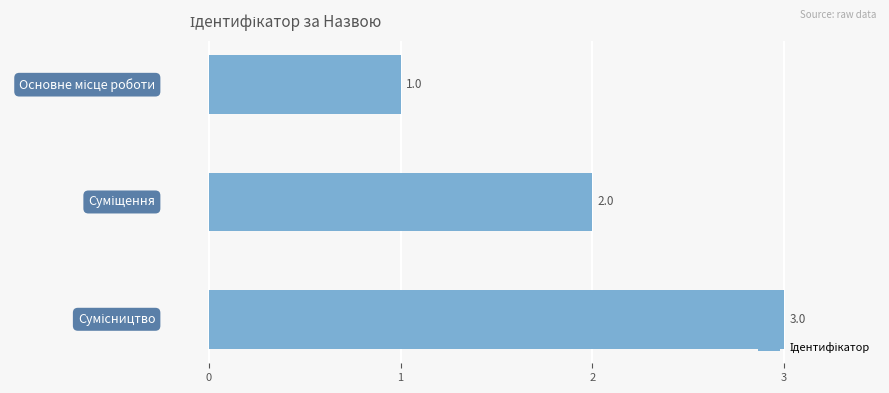

How many categories are shown in the chart?

3